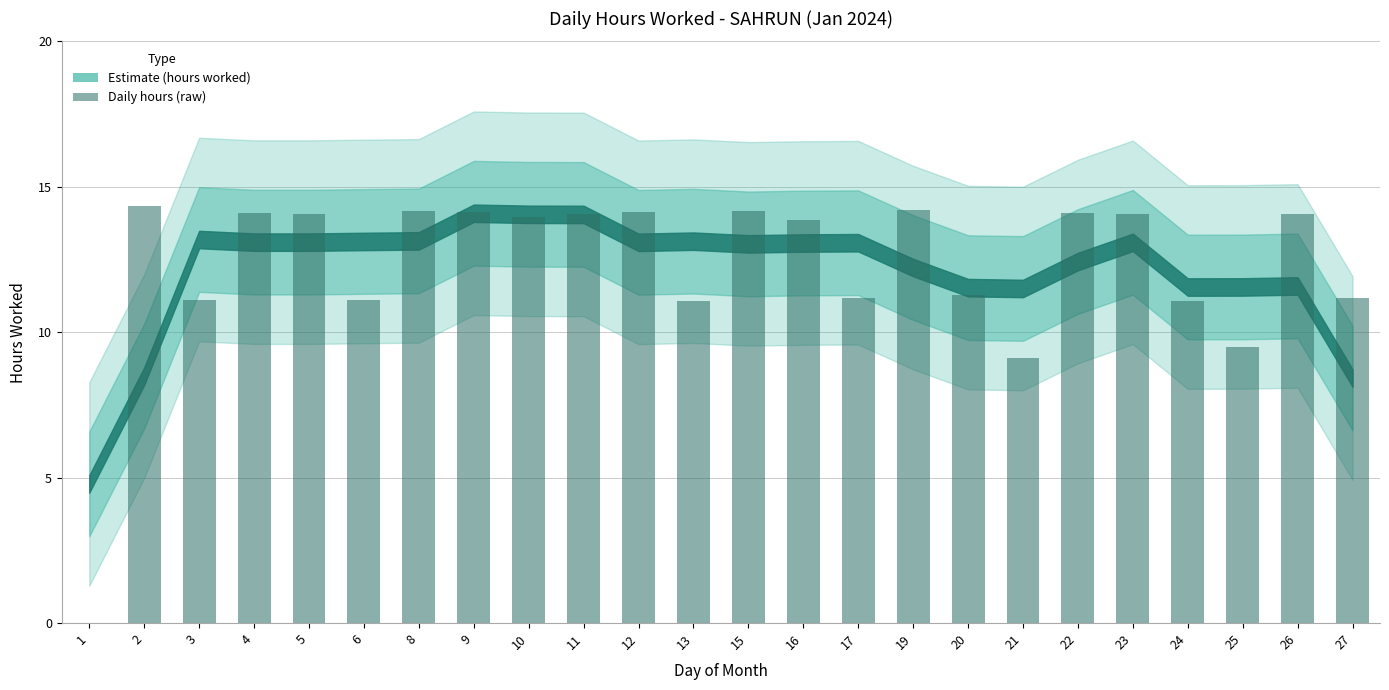

Is it true that the value at 12 is 7.8?

False